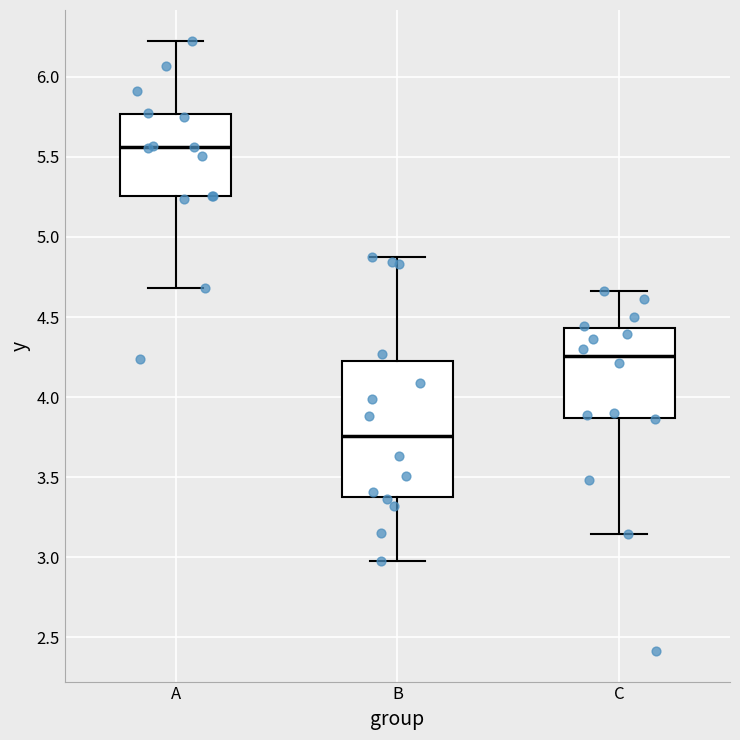

Reading left to right, transcribe this box plot: for each box, give where its median line is, the range the box spans, and where its two whiskers end, as read against the y-axis. The values are not printed on the chart, so give them approximately, as read against the axis.

A: median 5.55, box 5.25 to 5.75, whiskers 4.70 to 6.25
B: median 3.75, box 3.35 to 4.20, whiskers 3.00 to 4.90
C: median 4.25, box 3.85 to 4.45, whiskers 3.15 to 4.65